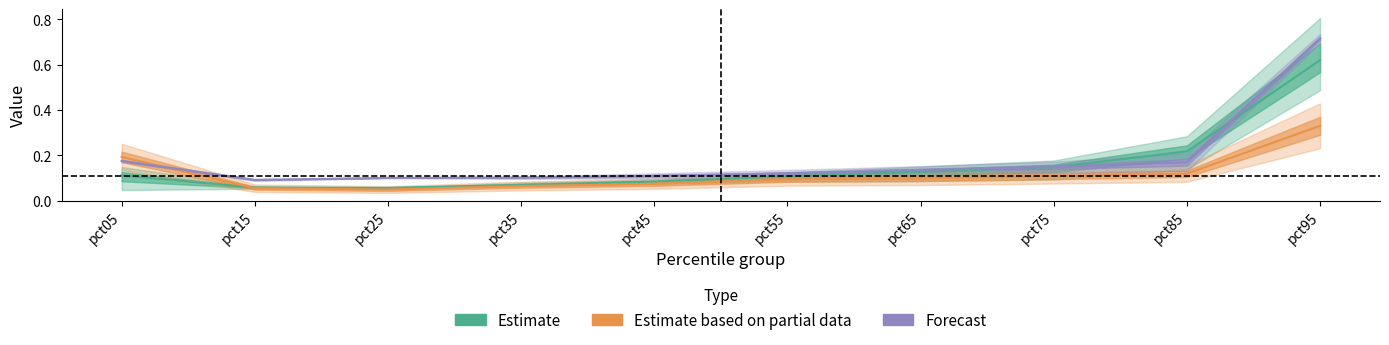

At which category does Apr reach its first local valley?

pct25